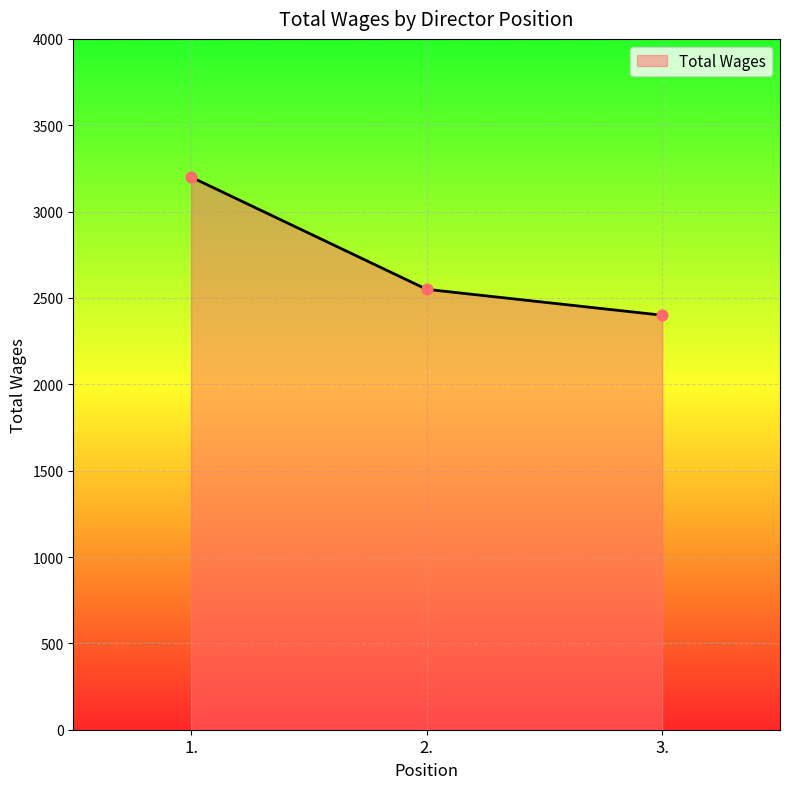

What is the ratio of the value at 3. to the value at 2.?

0.9